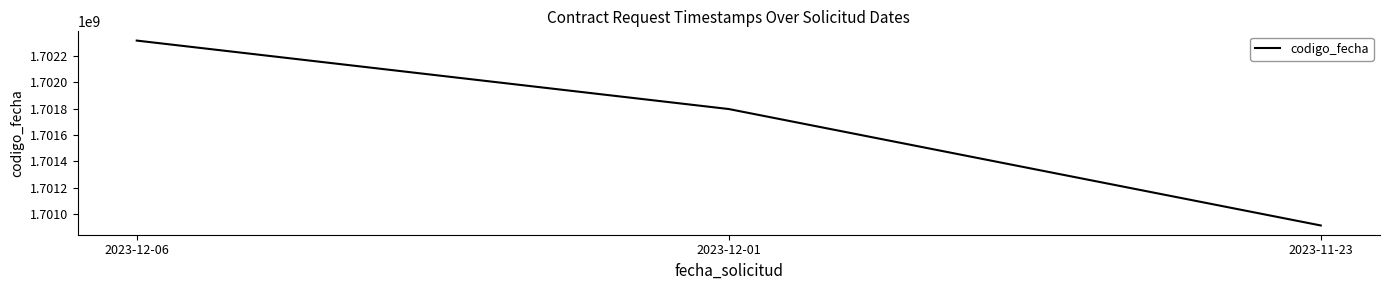

Is it true that the value at 2023-12-01 is 2715835101?

False